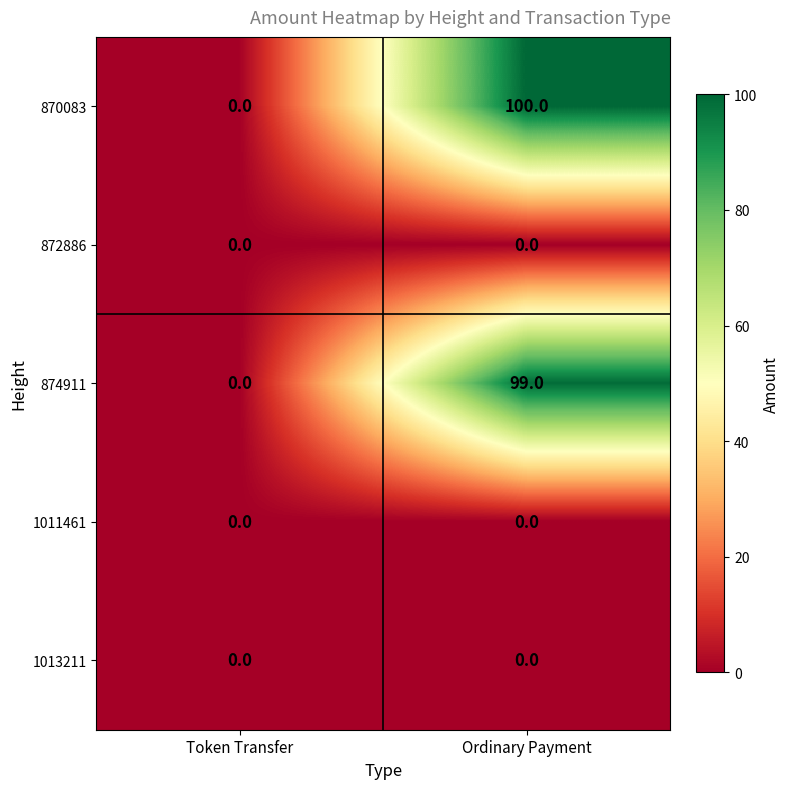

What is the average value of the 874911 series?

50